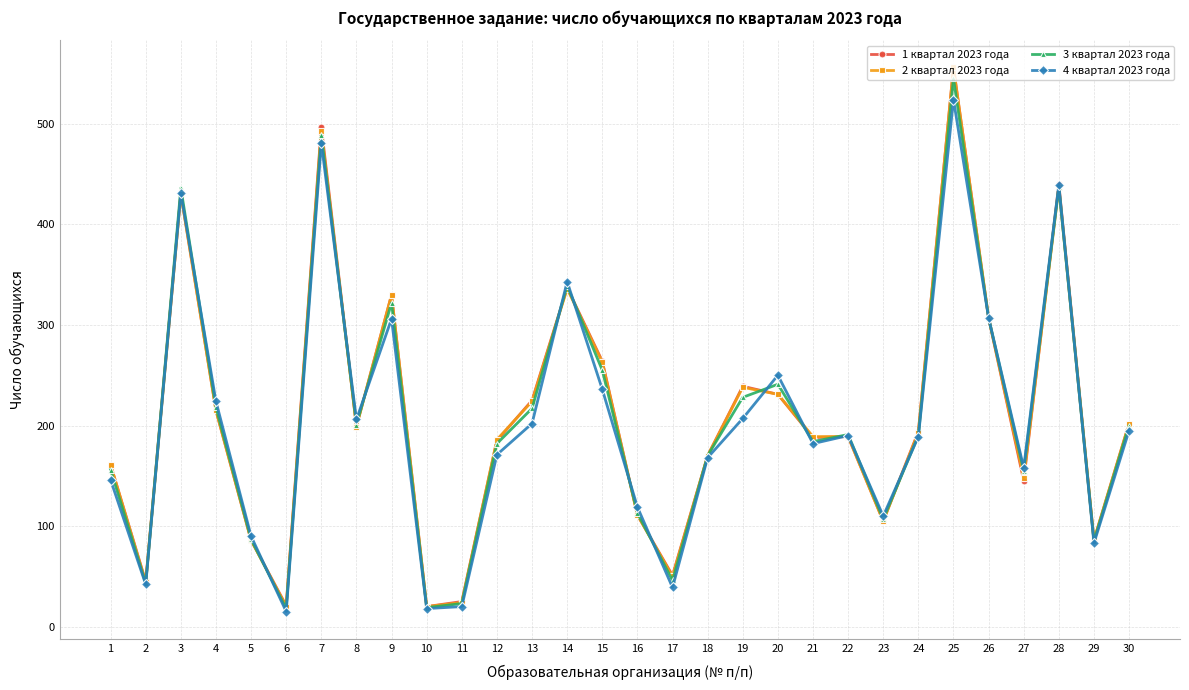

Which category has the highest value in the 1 квартал 2023 года series?

25